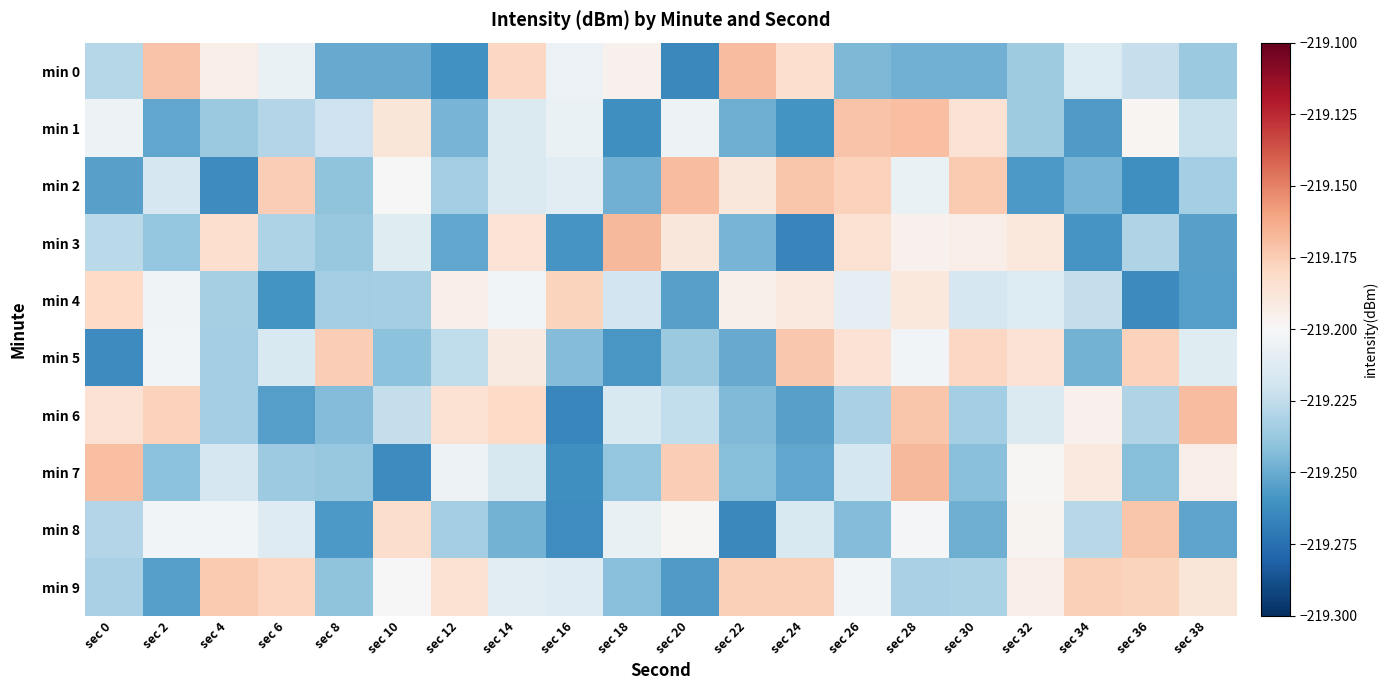

How many categories are shown in the chart?

20